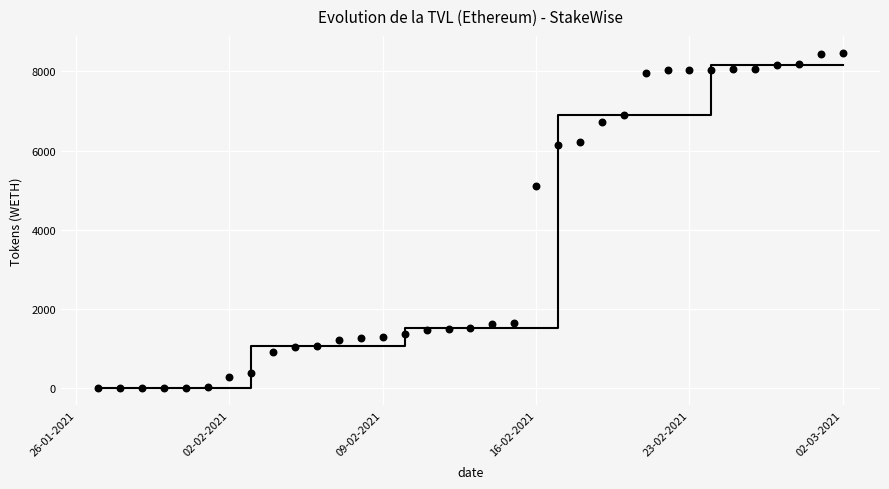

What is the range of X values (max minus min)?

34.0